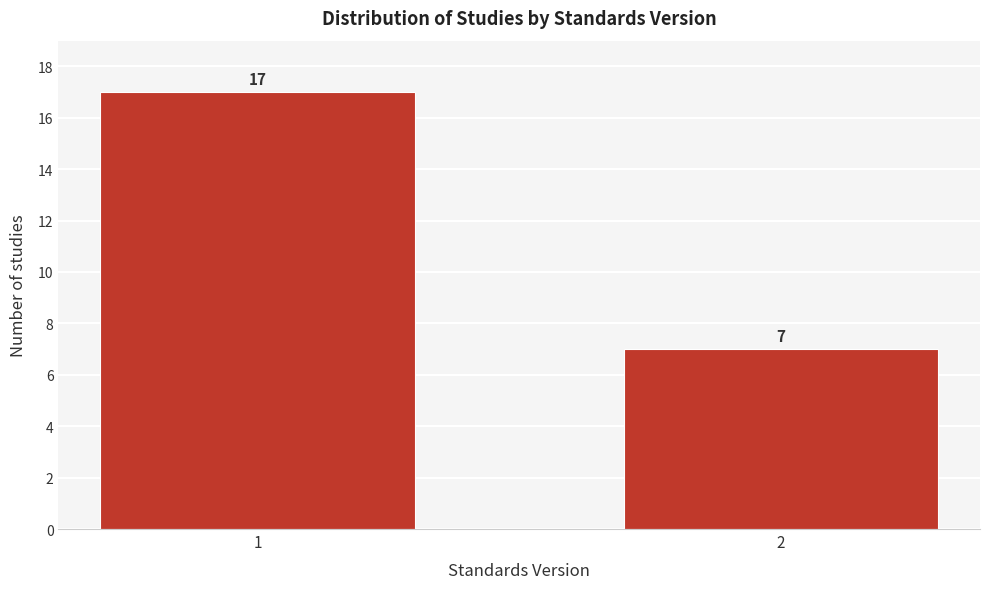

Reading right to left, what are all the values shown in this chart?

7	17